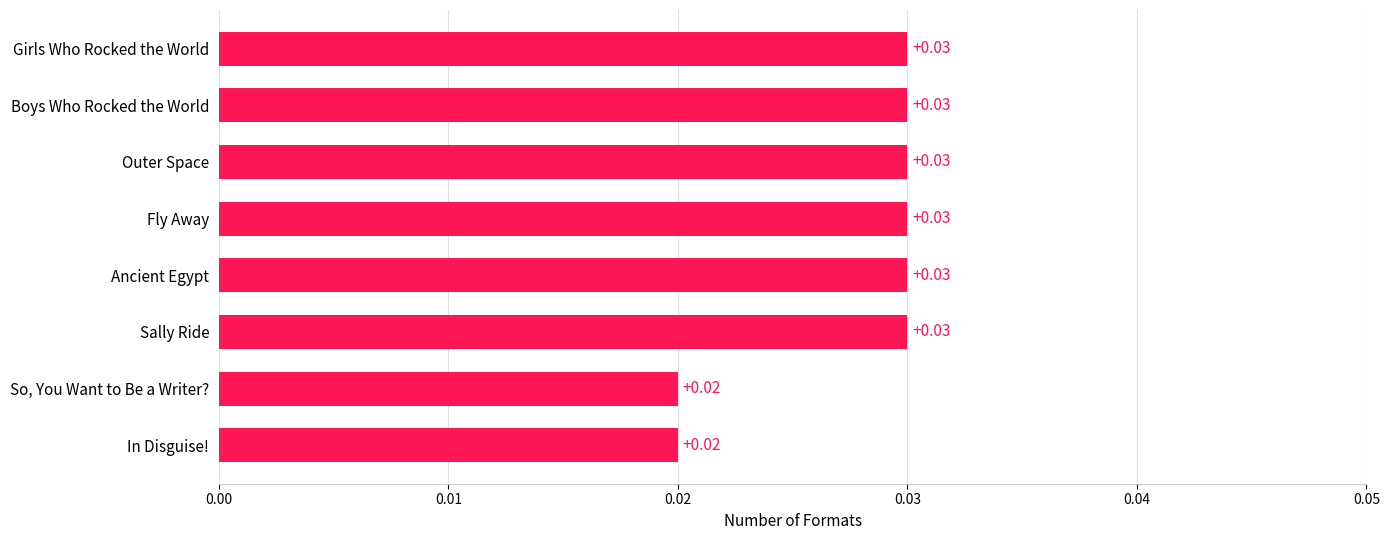

Are the bars horizontal?

Yes